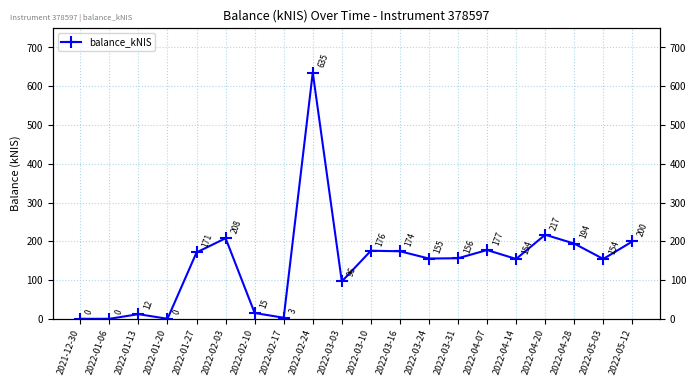

Where is the first local minimum?

2022-01-20